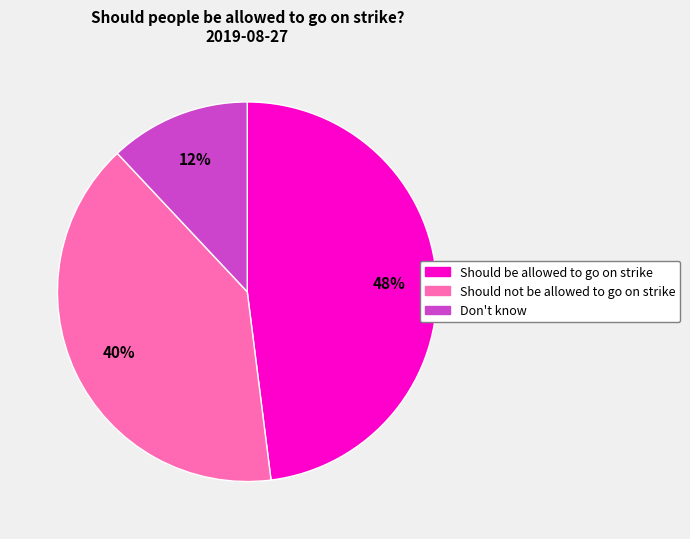

Combined, do Don't know and Should be allowed to go on strike account for over 50%?

Yes